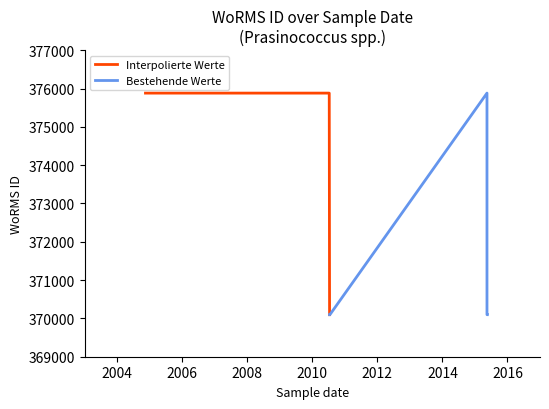

How many values in the Bestehende Werte series exceed 370097?

1